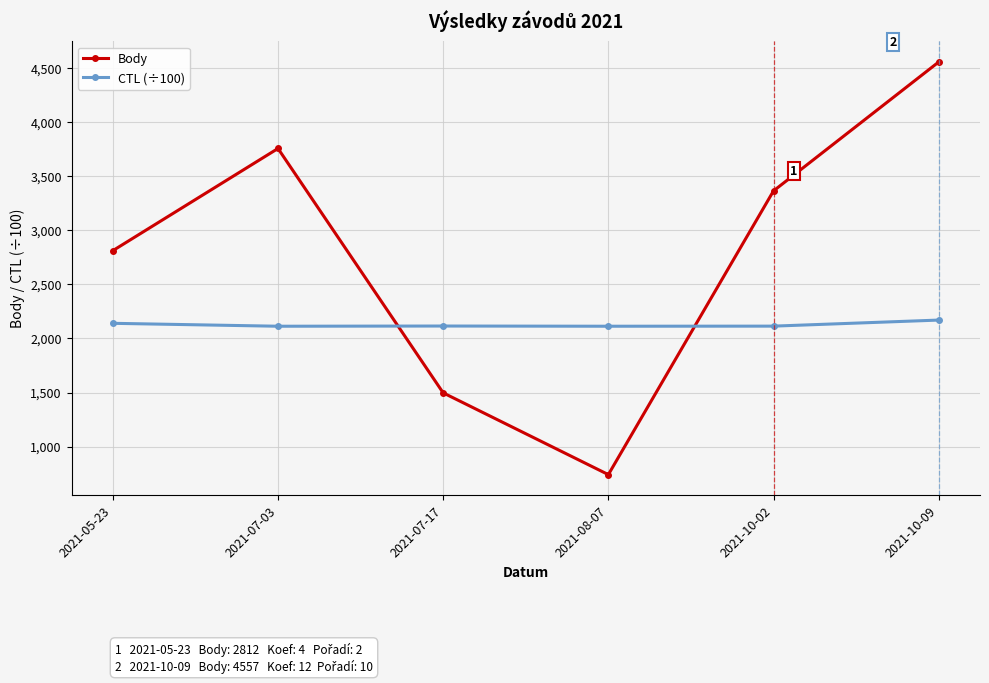

How many lines are shown in the chart?

2